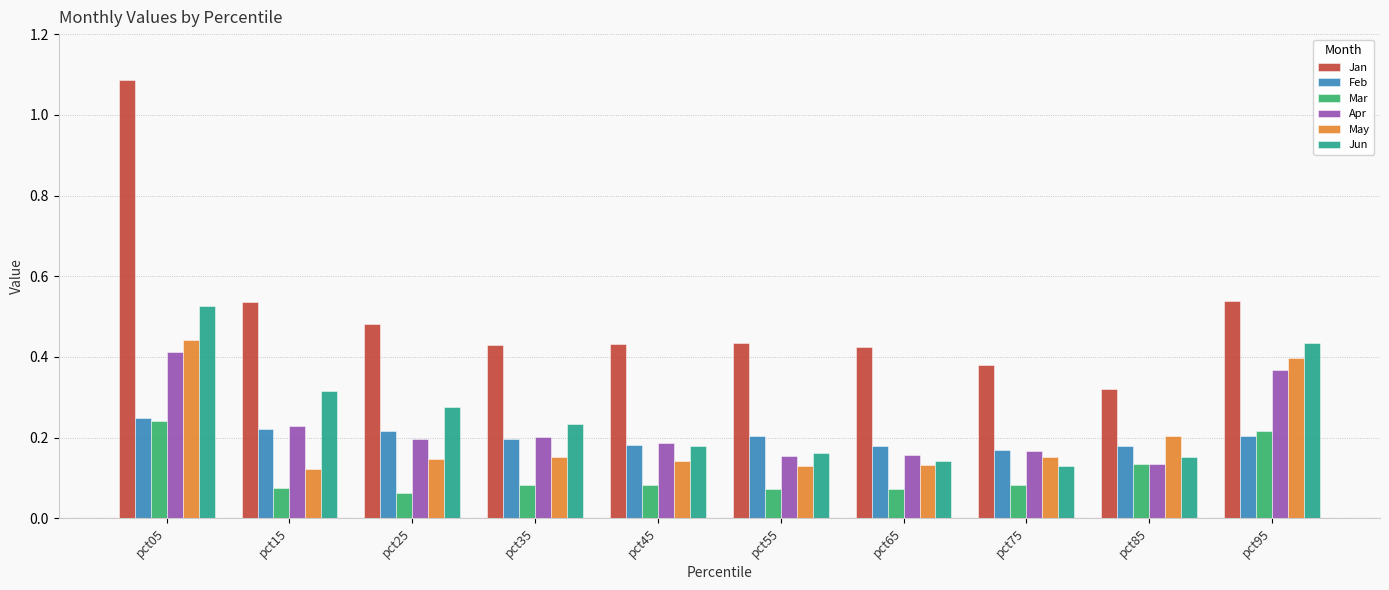

Which series has the largest total across all categories?

Jan